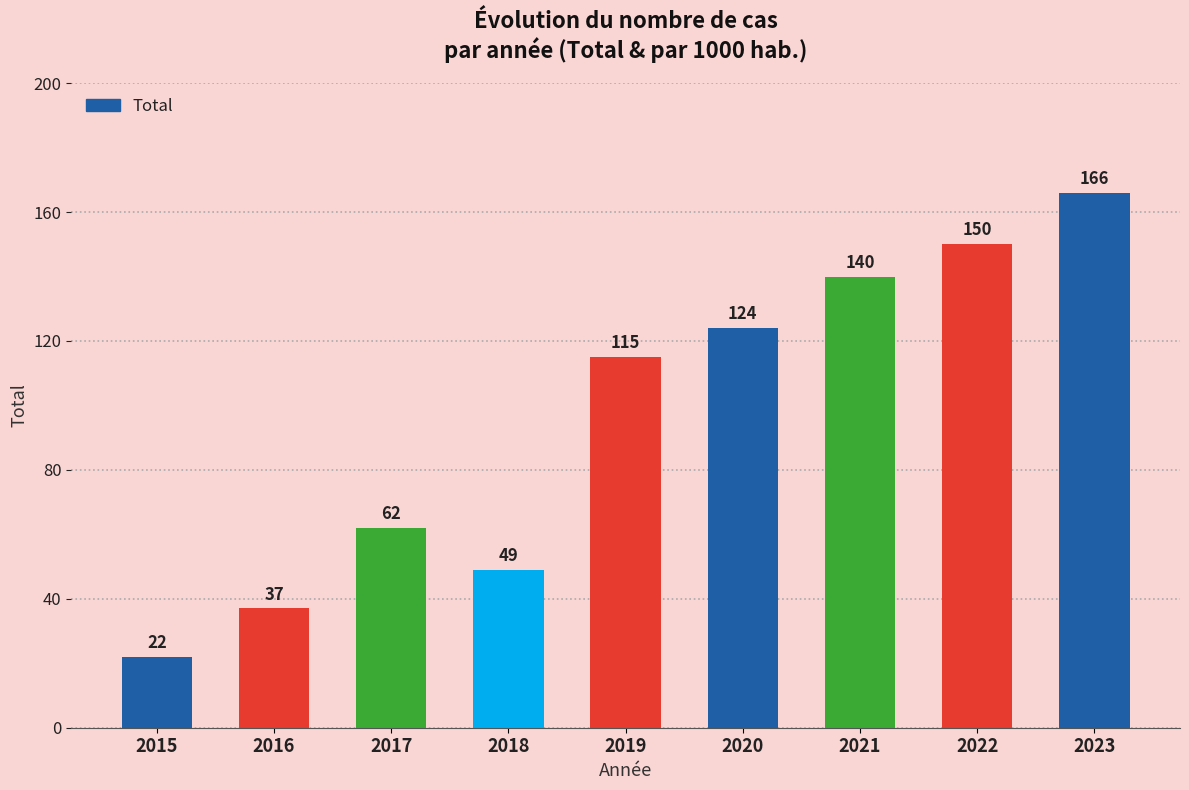

True or false: the data shows 49 at 2018.

True